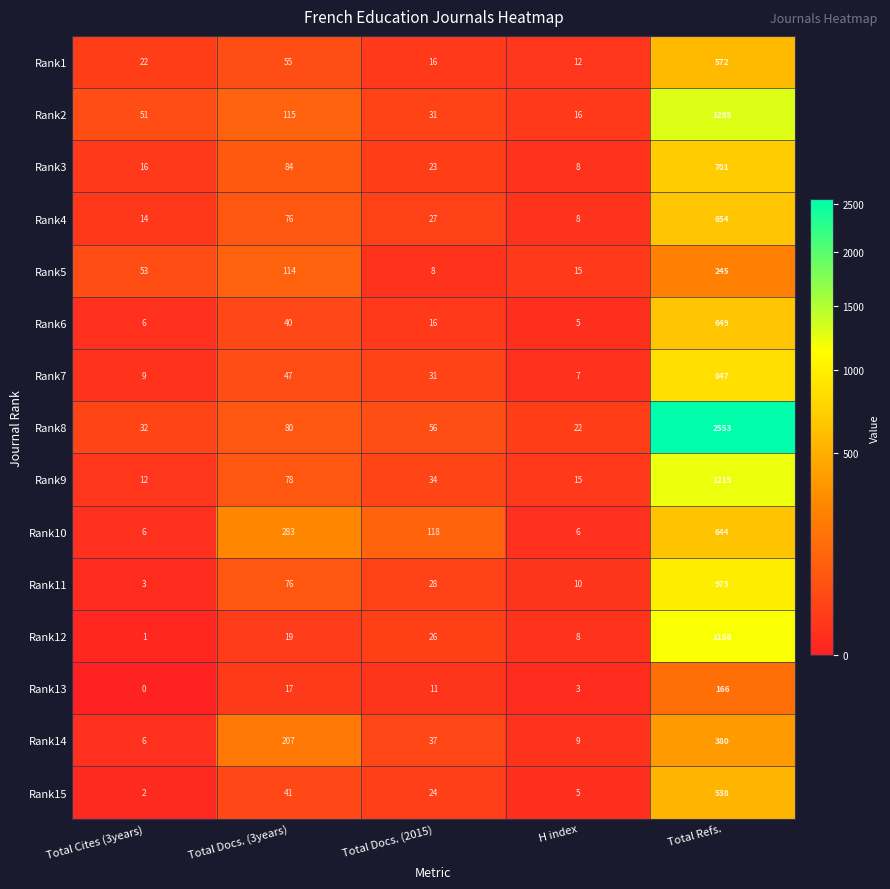

What is the sum of all Rank3 values?

832